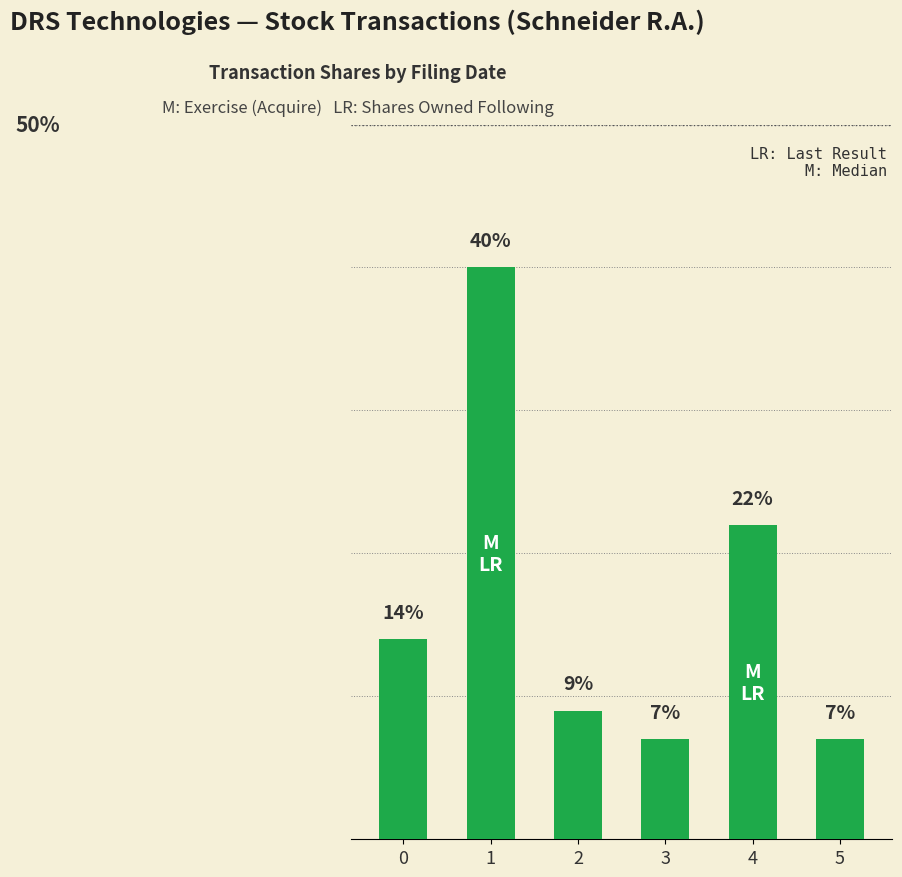

At which label is the value closest to 23?

4